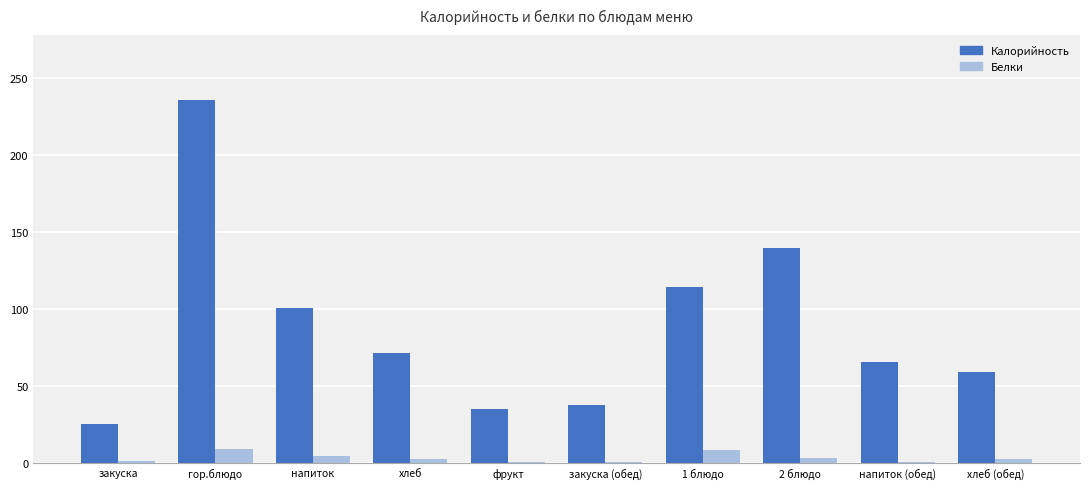

How many values in the Калорийность series exceed 71?

5